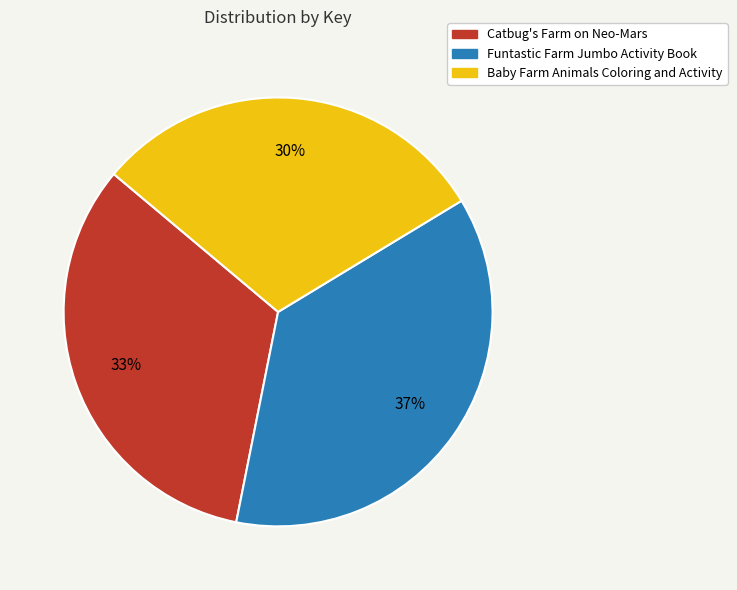

To the nearest percent, what percentage of the pie is Baby Farm Animals Coloring and Activity?

30%